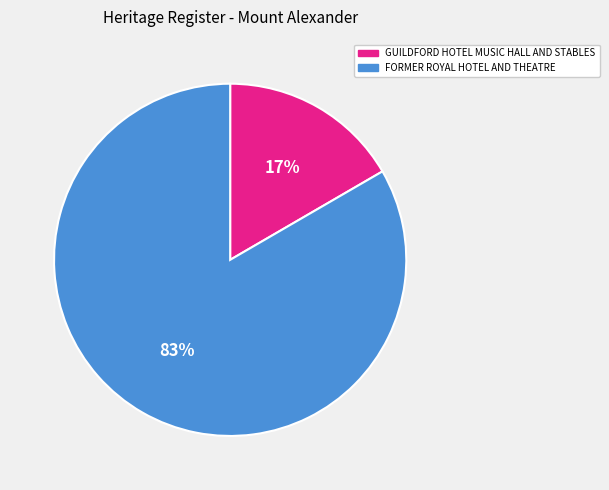

Is it true that FORMER ROYAL HOTEL AND THEATRE is 96% of the pie?

False